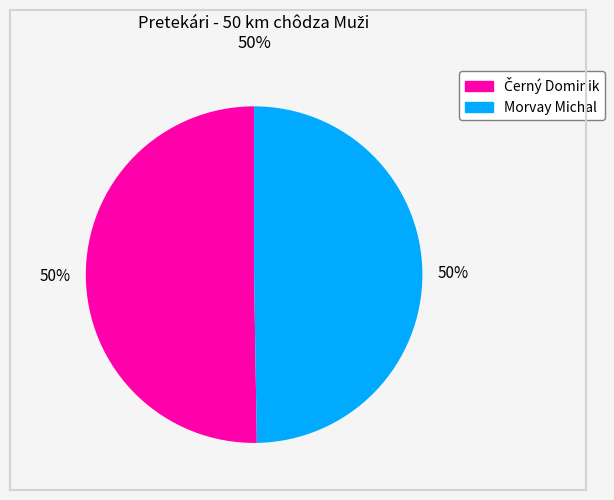

What percentage is the Morvay Michal slice, to the nearest percent?

50%